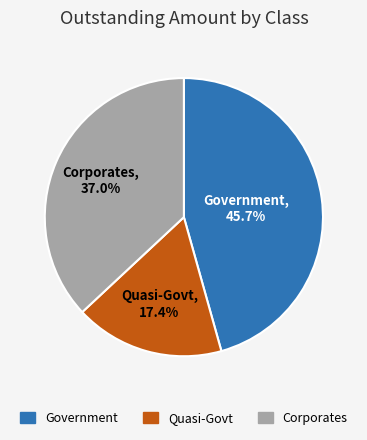

Does any single category account for the majority?

No